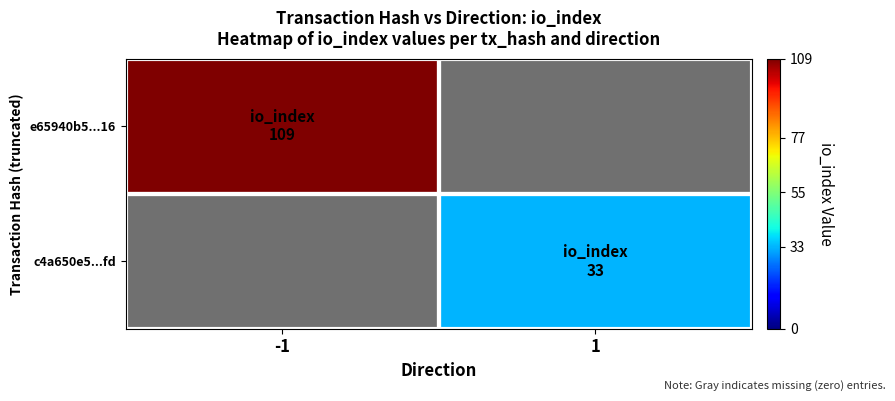

Rank the series at 1 from lowest to highest value.

e65940b5...16, c4a650e5...fd